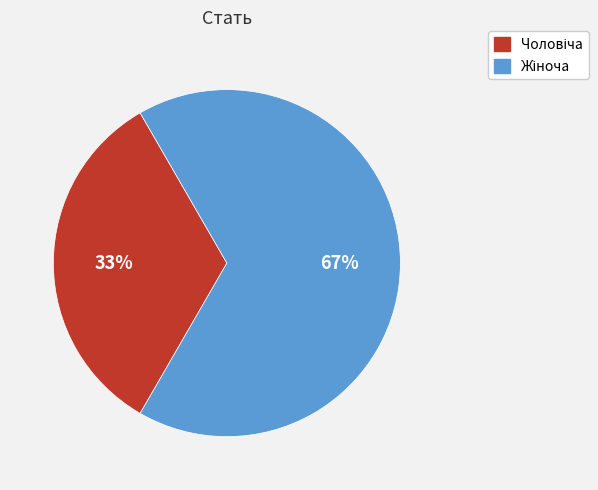

Does any single category account for the majority?

Yes